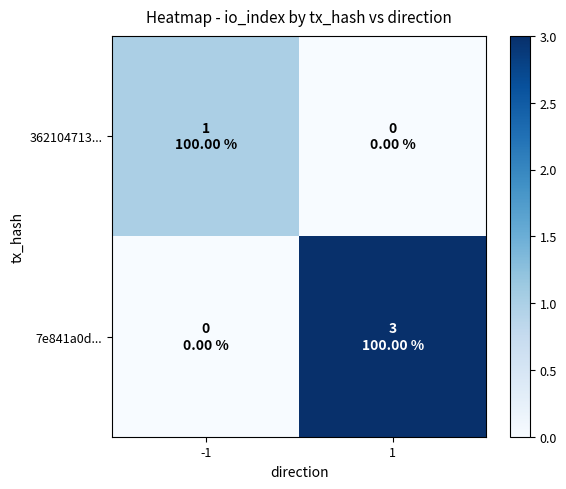

Reading left to right, list all the values displayed in this chart.

362104713...: -1=1	1=0
7e841a0d...: -1=0	1=3